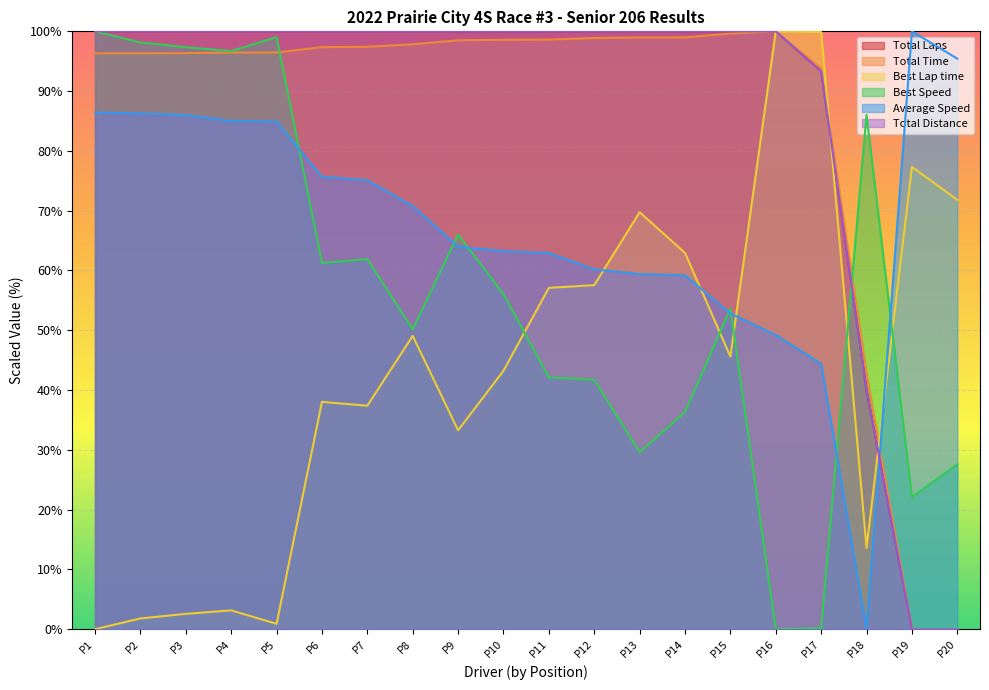

What is the sum of the Best Speed values at P16 and P18?

86.0